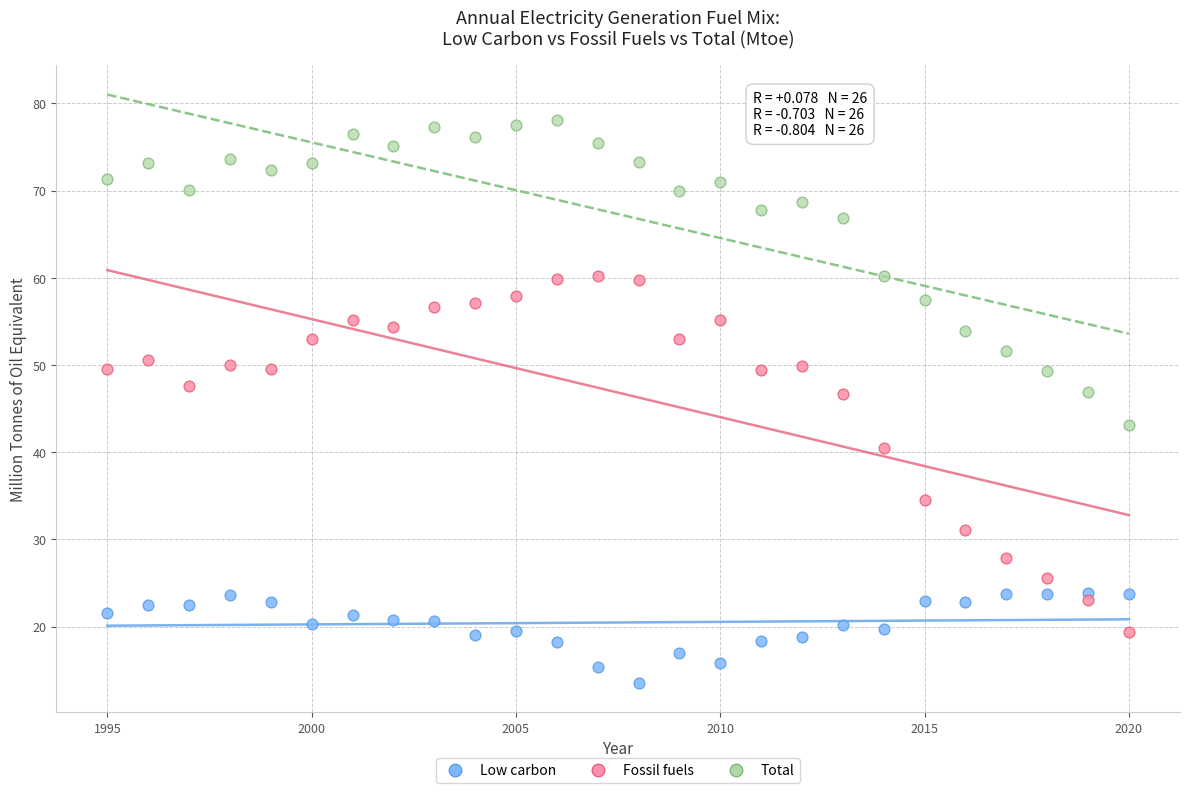

What are all the series names shown in the legend?

Low carbon, Fossil fuels, Total